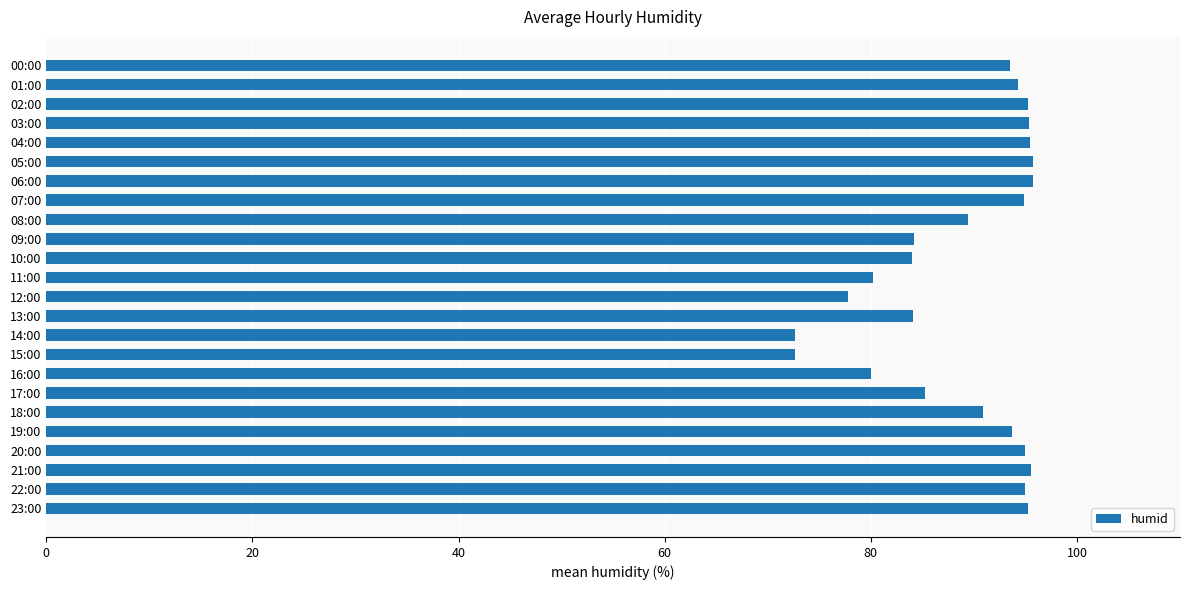

Which has a higher value, 15:00 or 11:00?

11:00